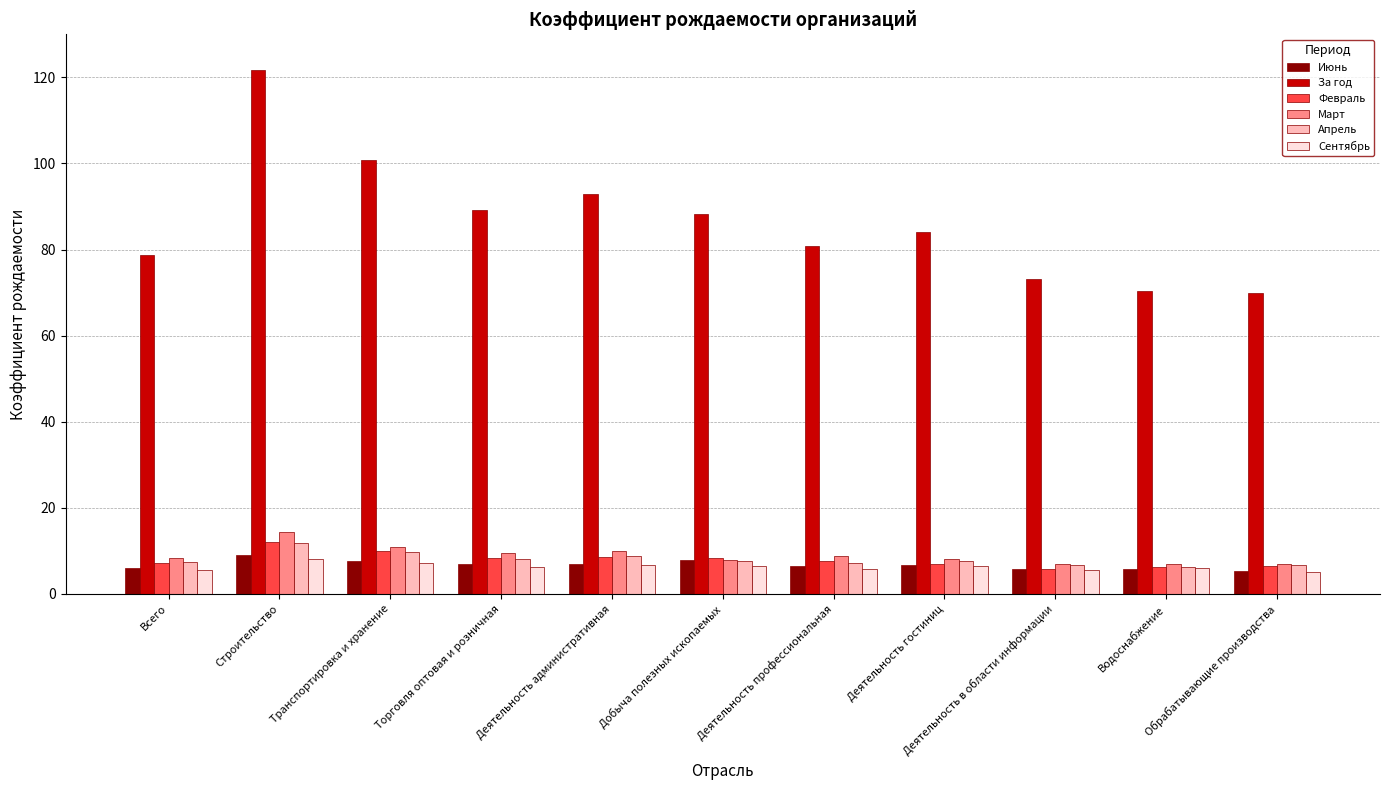

What is the maximum value shown in the chart?

121.6